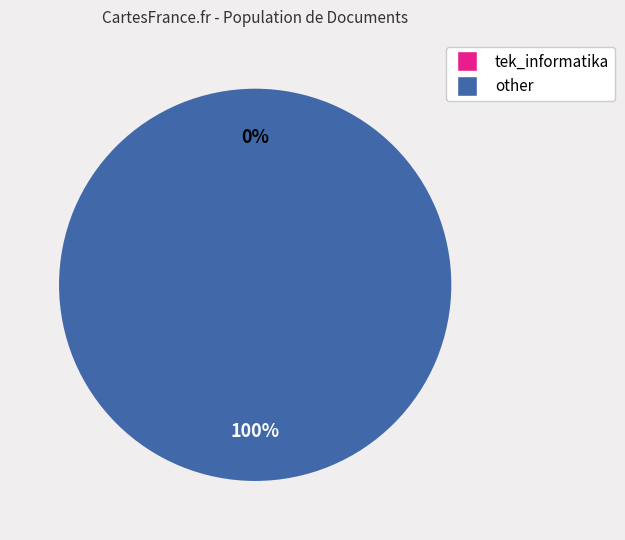

Is there any slice that represents more than half of the pie?

Yes